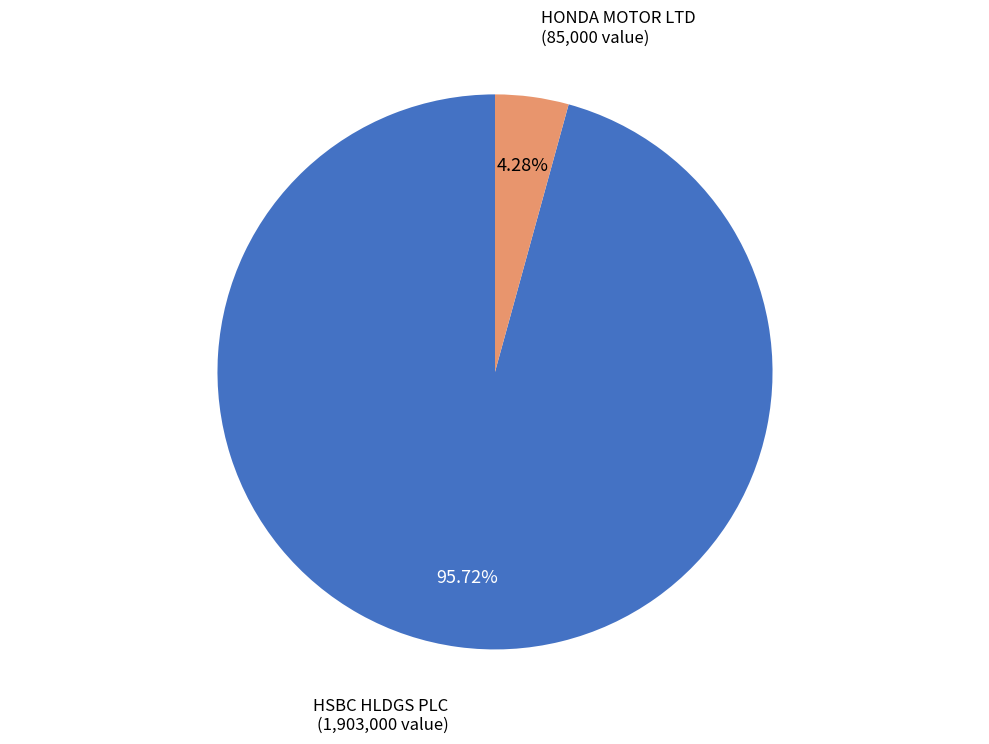

Which category has the smallest portion of the pie?

HONDA MOTOR LTD